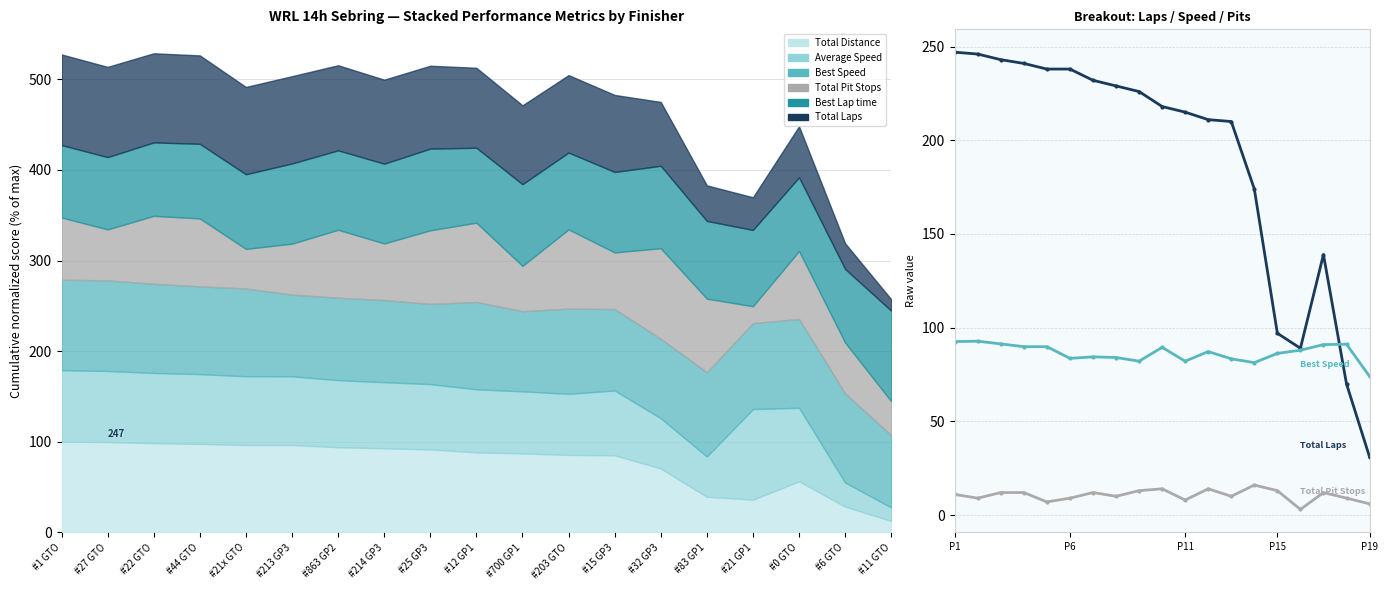

True or false: Best Speed and Total Laps intersect in this chart.

True